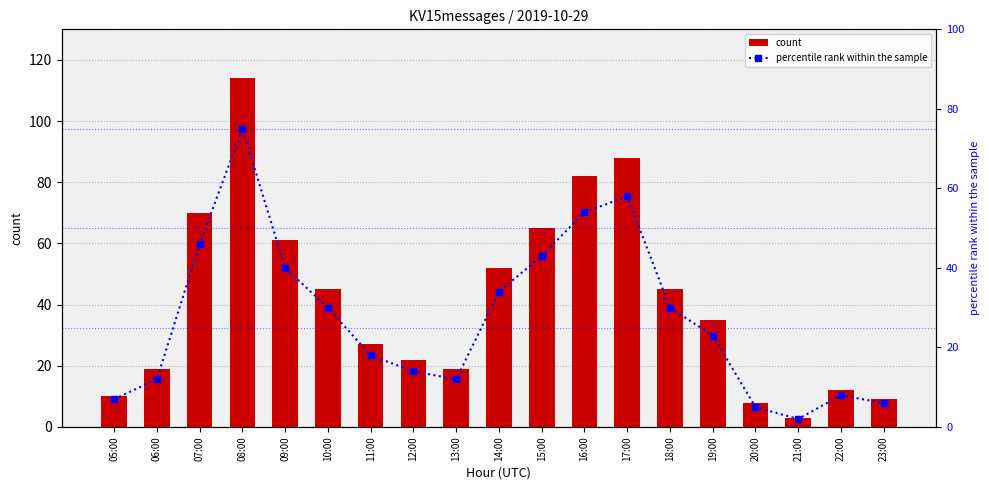

How many data points in percentile rank within the sample are above 23?

9